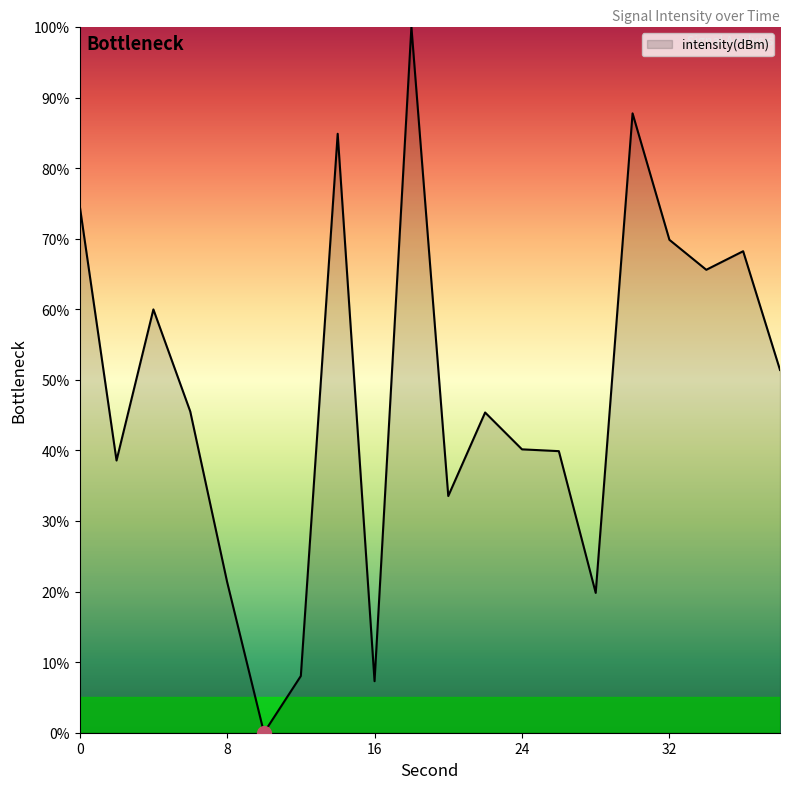

What is the difference between the maximum and minimum values?

100.0